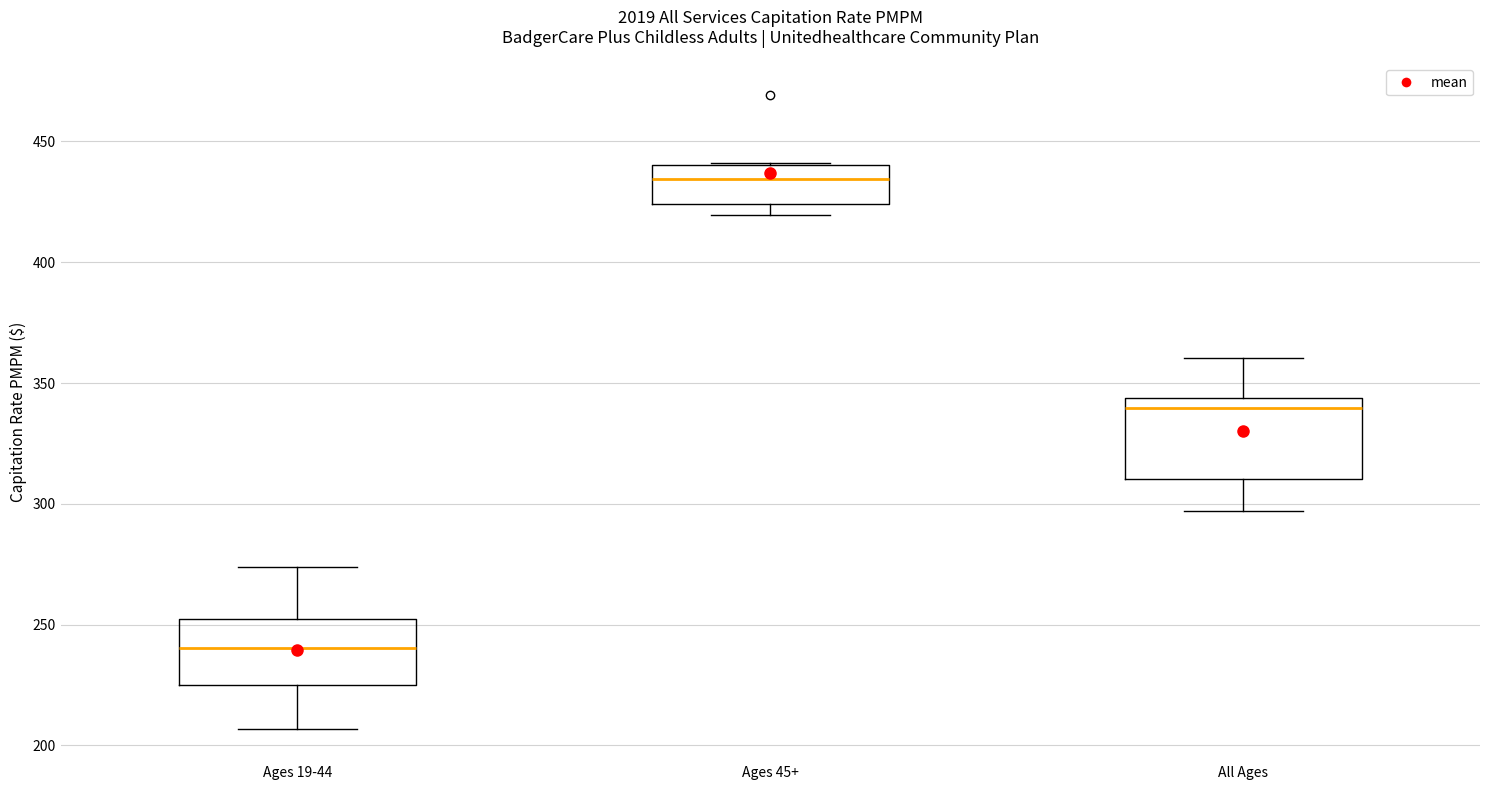

Where does the median line of the box for Ages 45+ sit on the y-axis? The values are not printed on the chart, so give them approximately, as read against the axis.

435